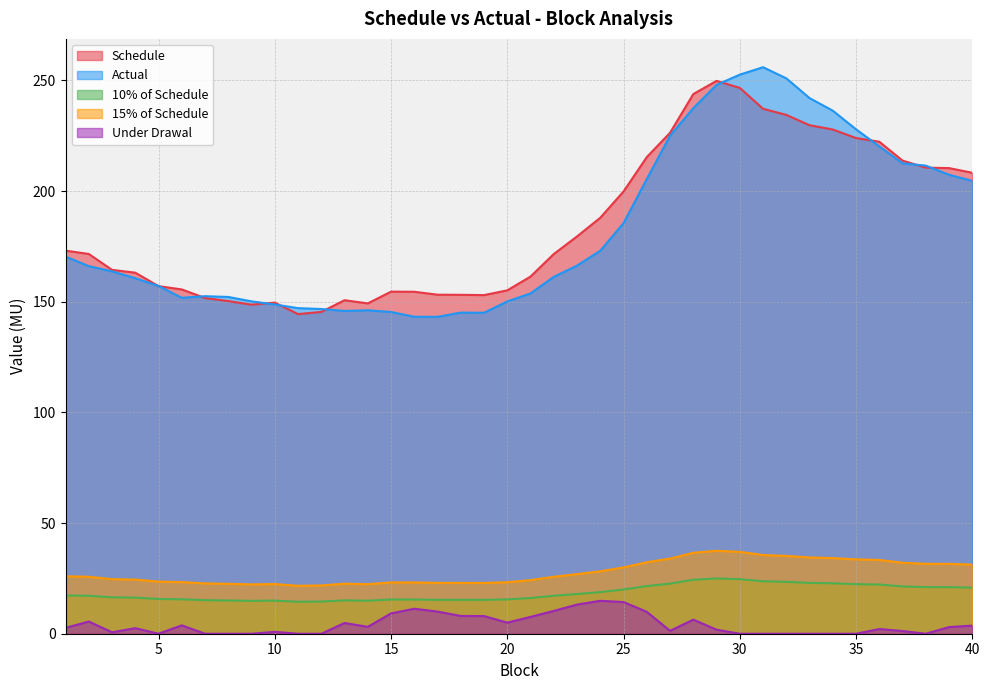

At how many categories does at least one series exceed 185?

17